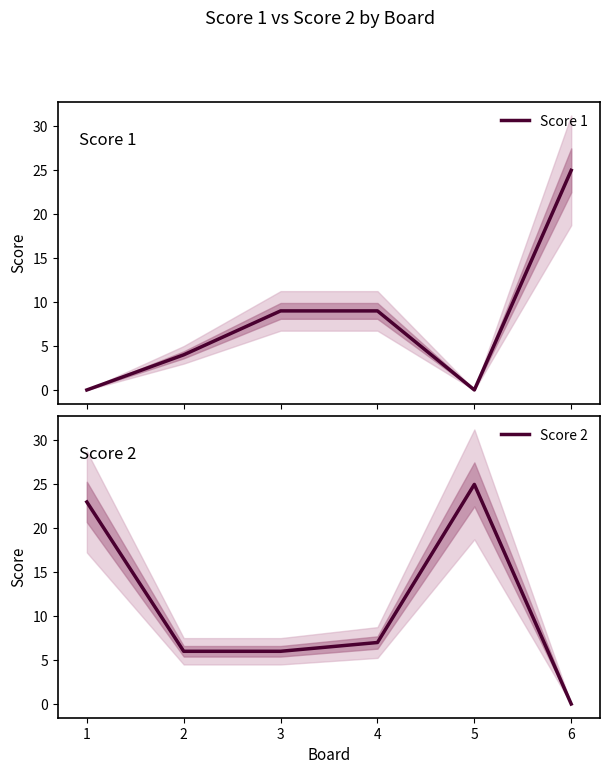

What are all the series names shown in the legend?

Score 1, Score 2